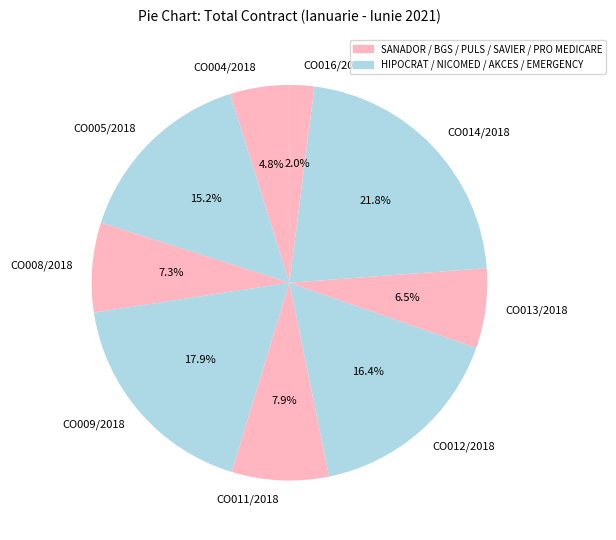

How many slices are in this pie chart?

9